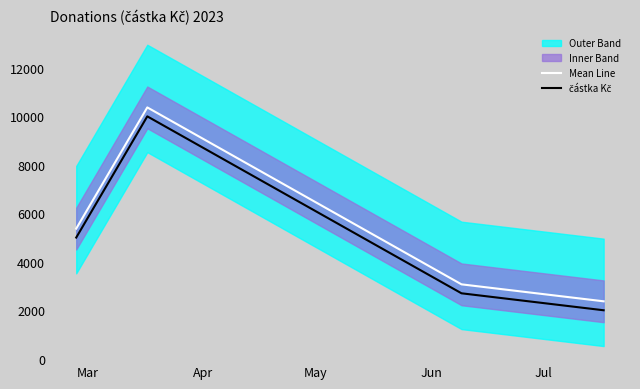

The value of Mean Line at Jun is 3667.0. True or false?

False